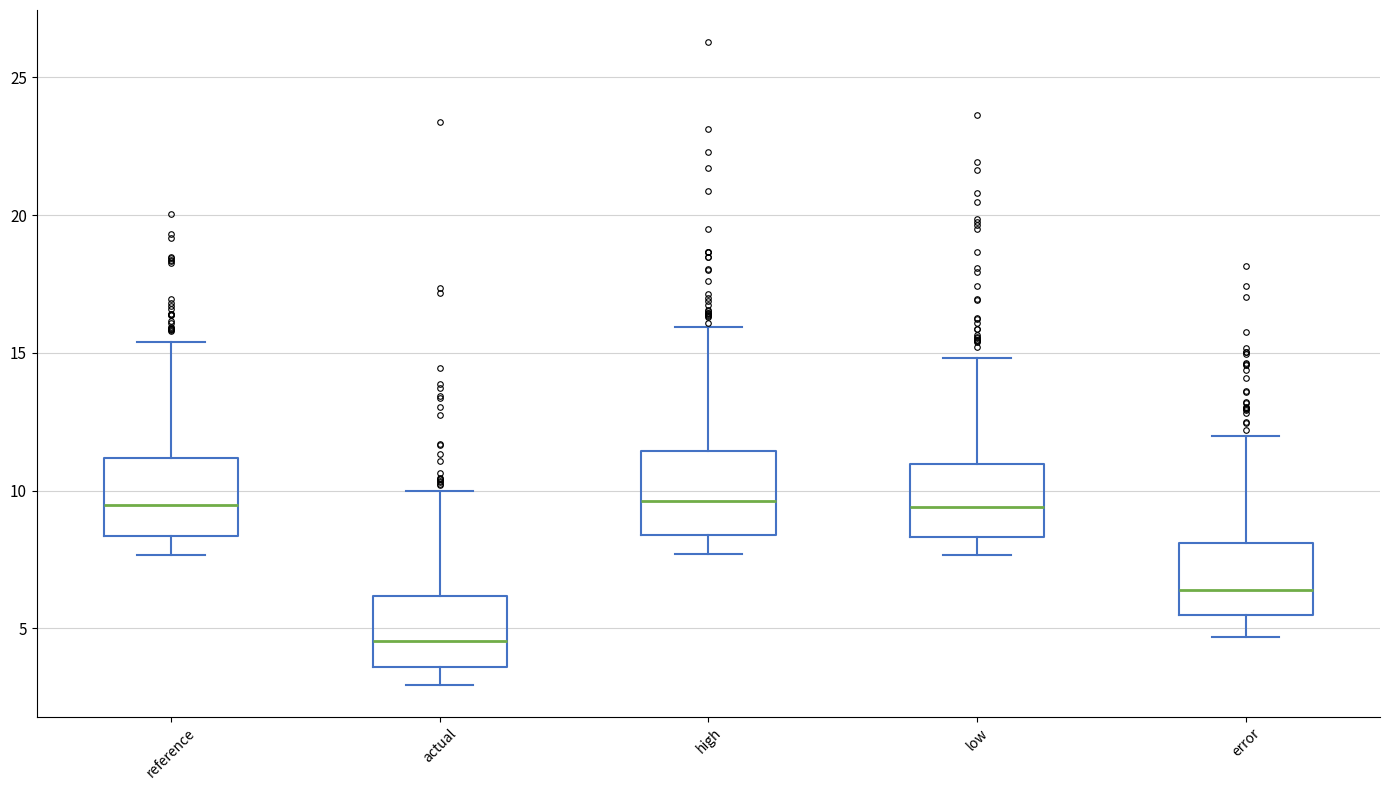

Reading left to right, read every box against the y-axis: the position of its median line, the range the box covers, and the ends of its whiskers. The values are not printed on the chart, so give them approximately, as read against the axis.

reference: median 9.5, box 8.5 to 11.0, whiskers 7.5 to 15.5
actual: median 4.5, box 3.5 to 6.0, whiskers 3.0 to 10.0
high: median 9.5, box 8.5 to 11.5, whiskers 7.5 to 16.0
low: median 9.5, box 8.5 to 11.0, whiskers 7.5 to 15.0
error: median 6.5, box 5.5 to 8.0, whiskers 4.5 to 12.0